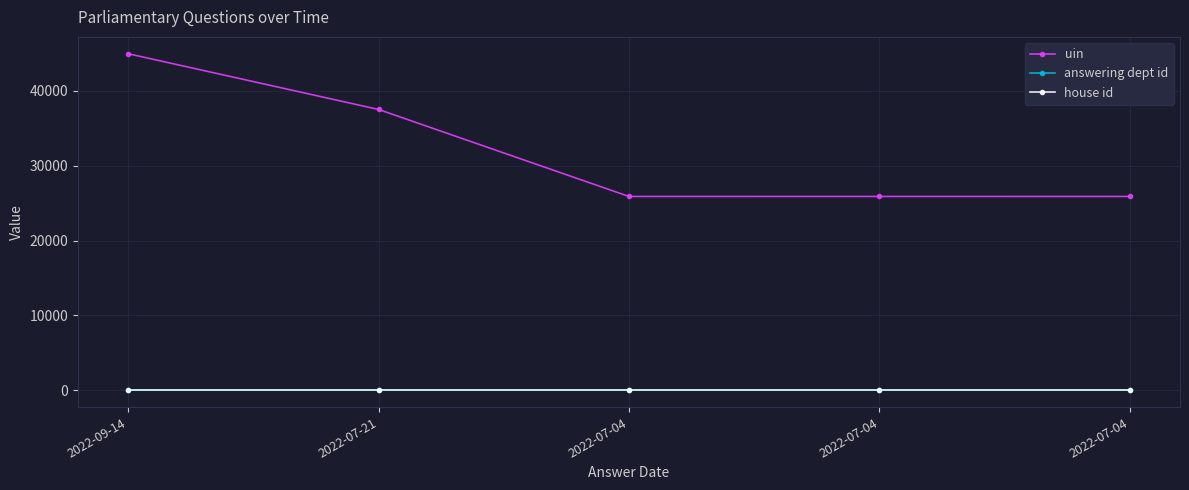

What is the approximate value of uin at 2022-07-04, to the nearest 10?

25890